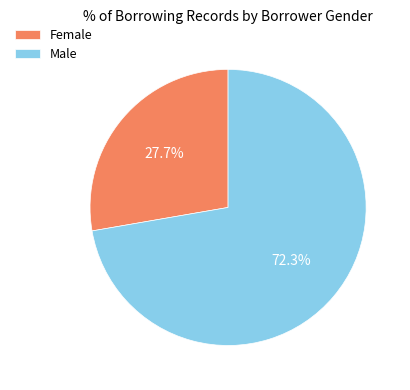

How many slices are in this pie chart?

2